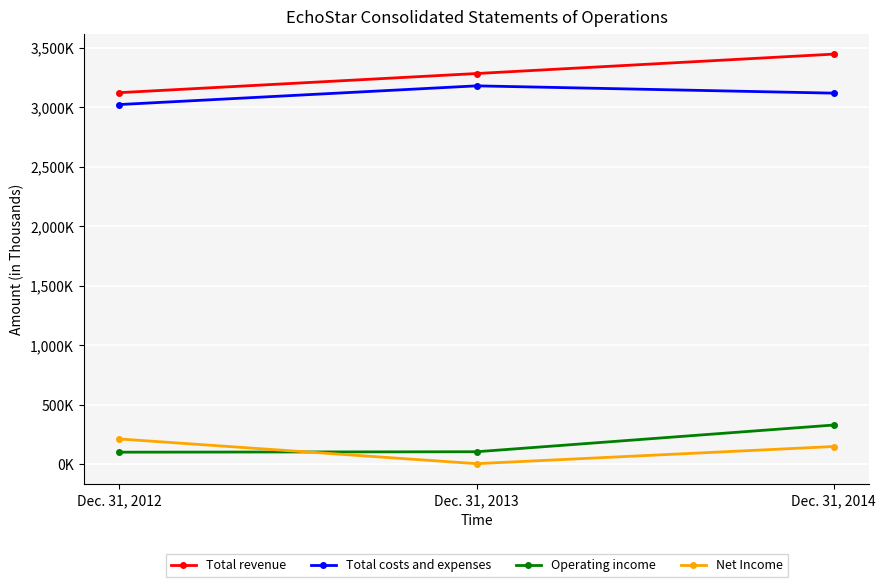

What are all the series names shown in the legend?

Total revenue, Total costs and expenses, Operating income, Net Income